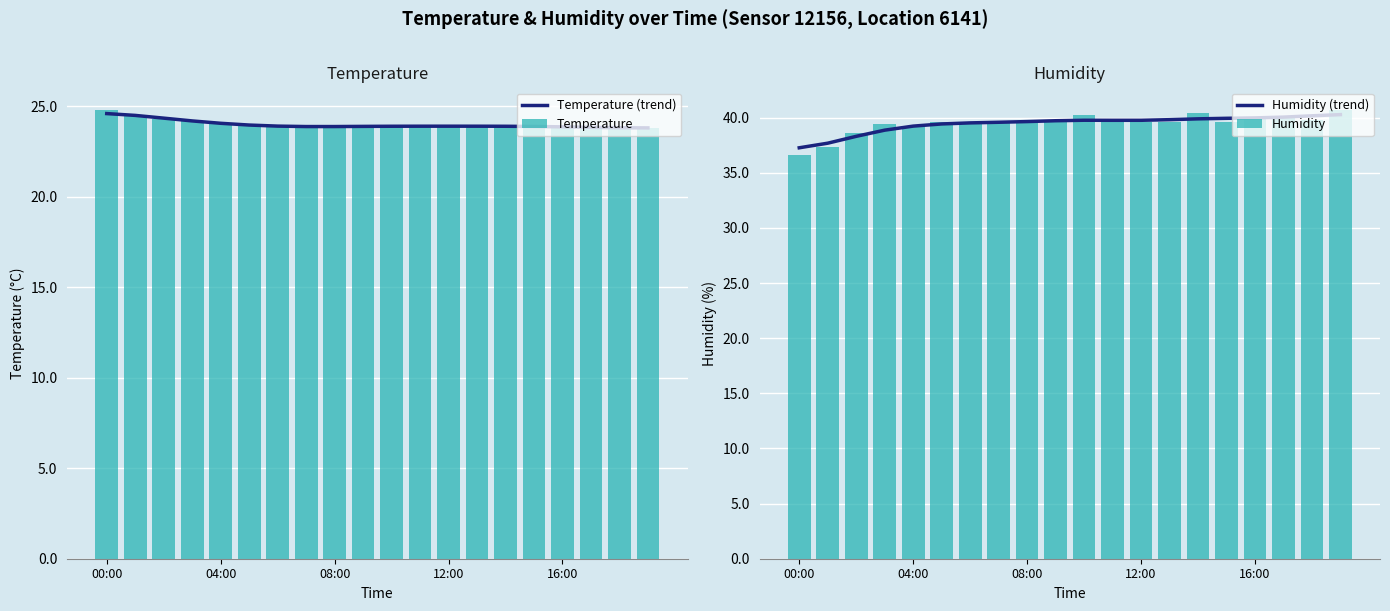

What is the label of the 2nd bar from the right?

18